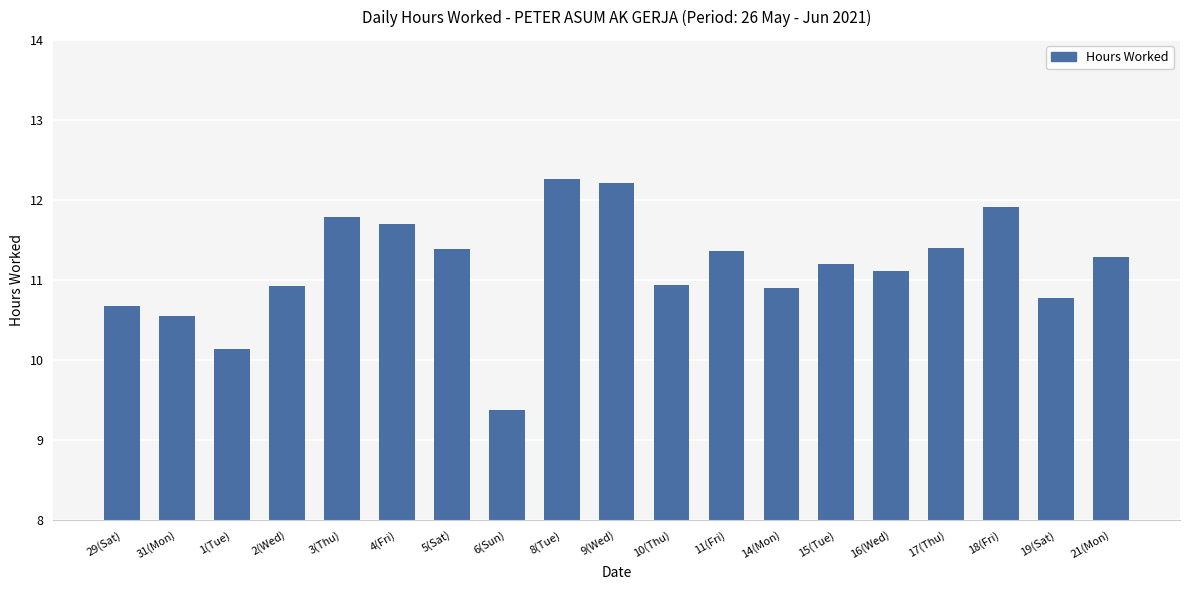

What is the maximum value shown in the chart?

12.3